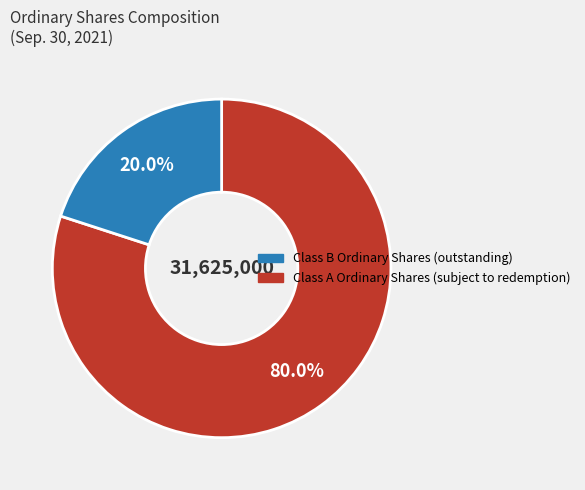

Is there a majority slice in this chart?

Yes